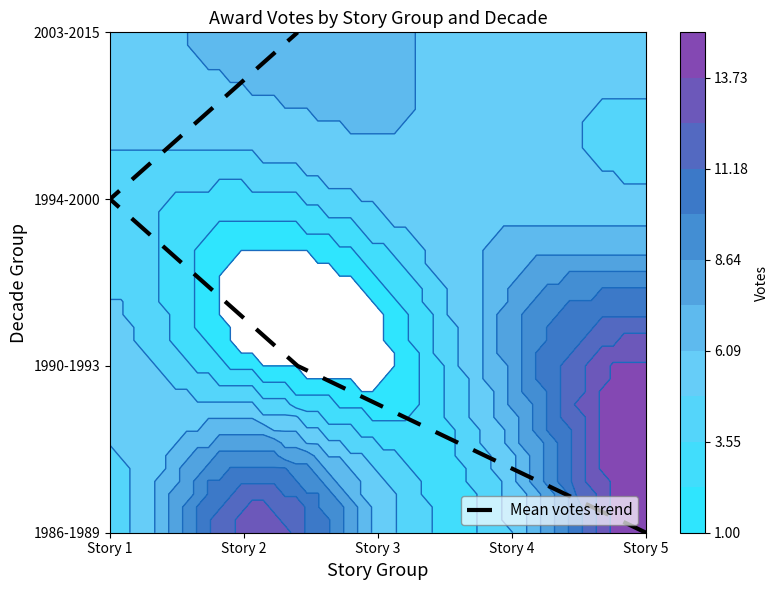

What is the change in value from Story 5 to Story 1?

+2